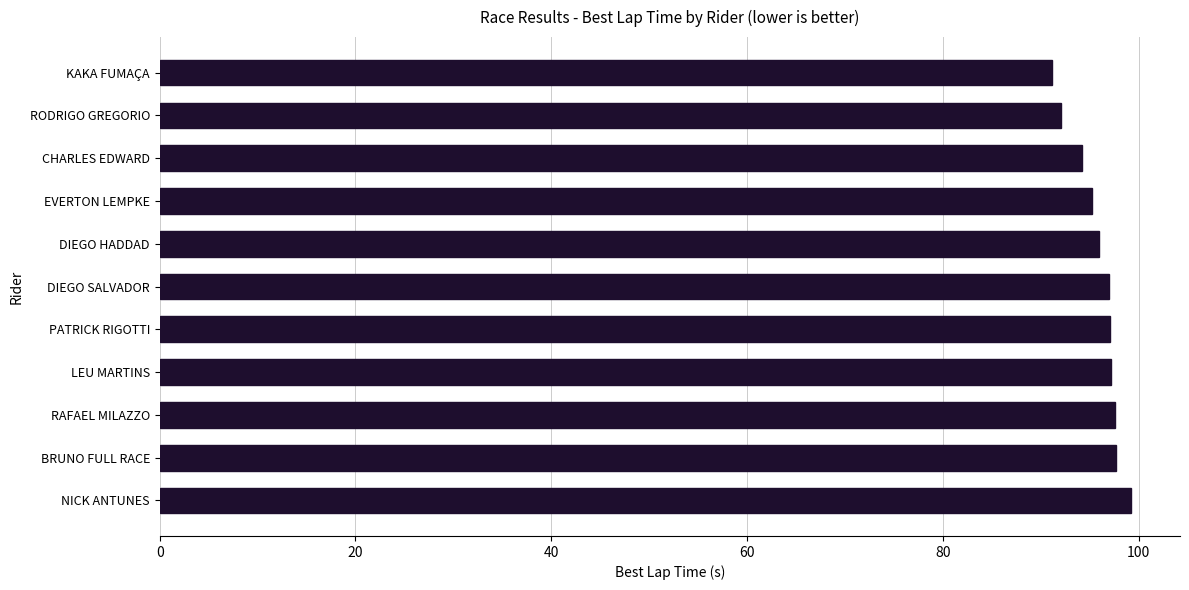

The chart shows a value of 37.4 at KAKA FUMAÇA. True or false?

False